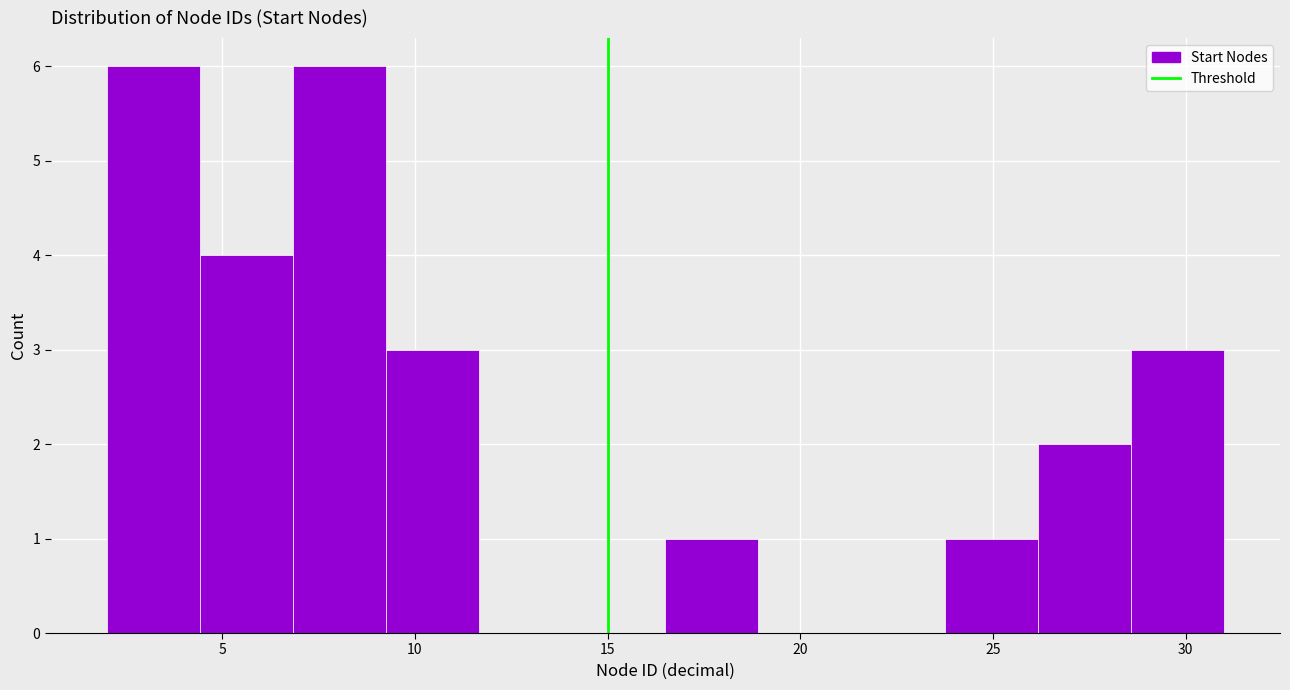

Reading left to right, list every bar in this chart as the range it spans on the x-axis followed by its height. Neither the bar edges nor the heights are printed on the chart, so give them approximately, as read against the axes.

2.0 to 4.5: 6
4.5 to 7.0: 4
7.0 to 9.5: 6
9.5 to 11.5: 3
11.5 to 14.0: 0
14.0 to 16.5: 0
16.5 to 19.0: 1
19.0 to 21.5: 0
21.5 to 24.0: 0
24.0 to 26.0: 1
26.0 to 28.5: 2
28.5 to 31.0: 3